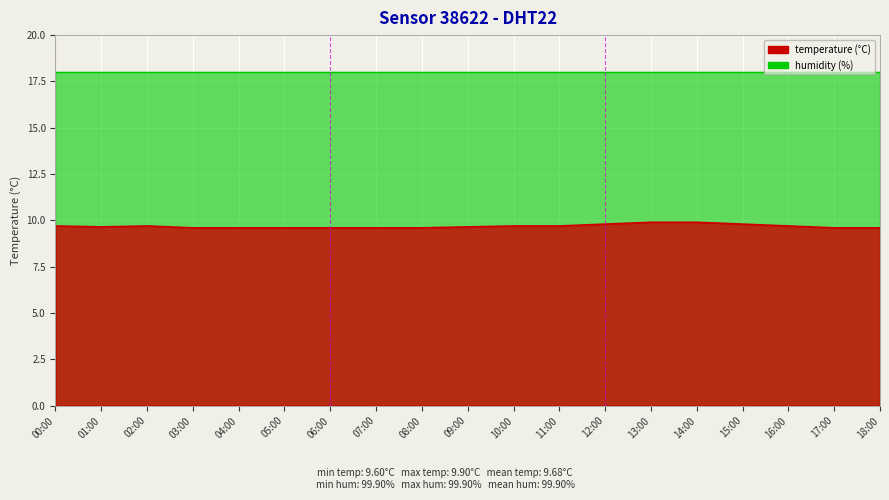

What is the maximum value shown in the chart?

9.9